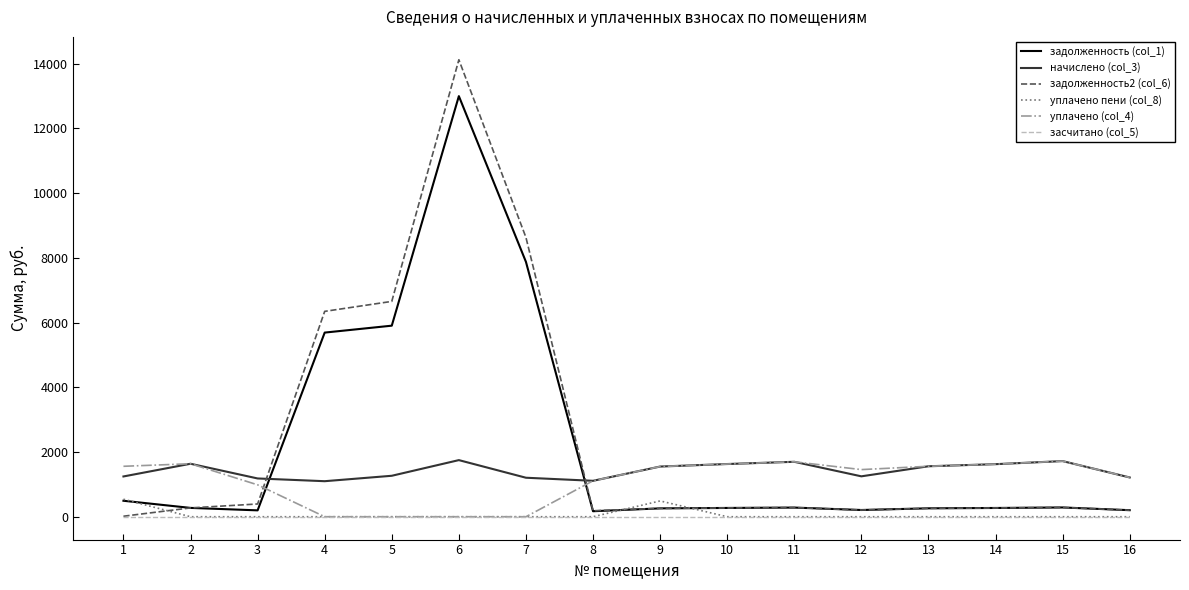

Is the value of засчитано (col_5) at 1 greater than the value of начислено (col_3) at 2?

No